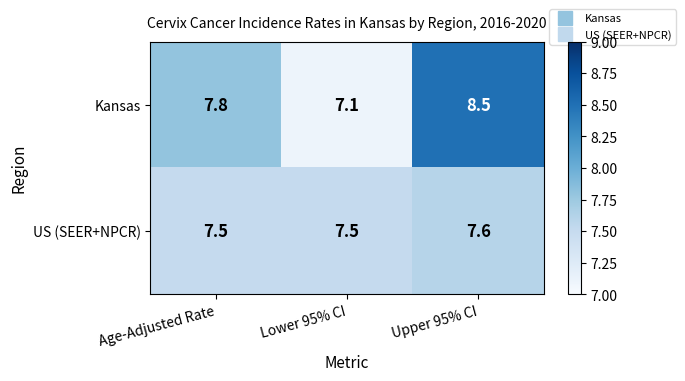

Which series has the largest total across all categories?

Kansas